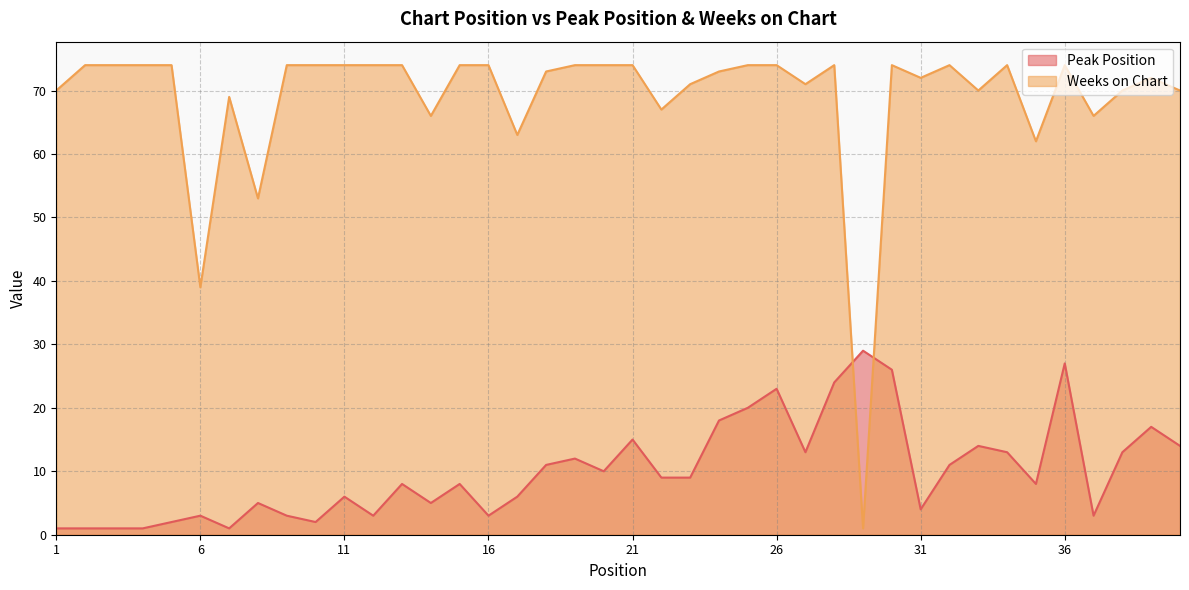

How many interior local valleys does the Peak Position series have?

10